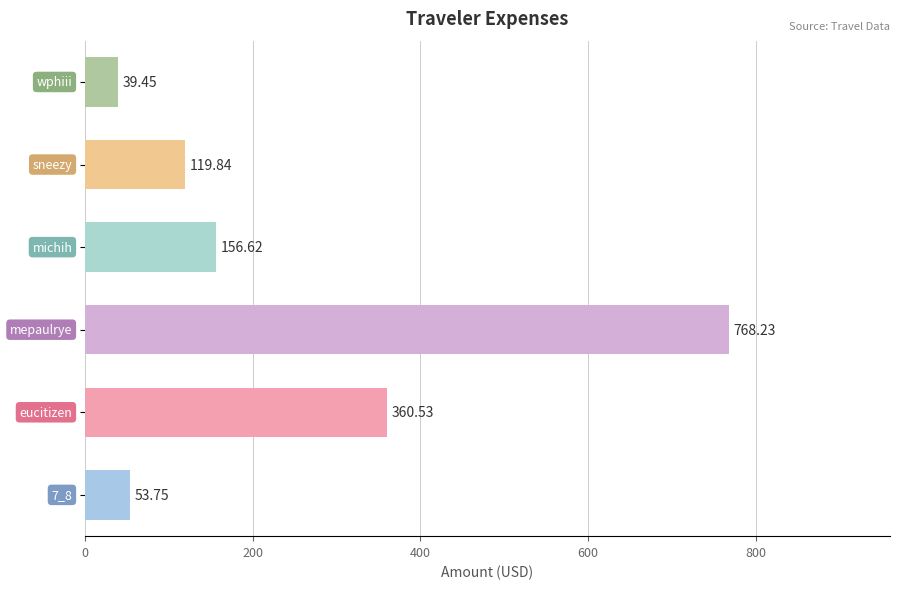

What is the difference between the maximum and second lowest values?

714.5